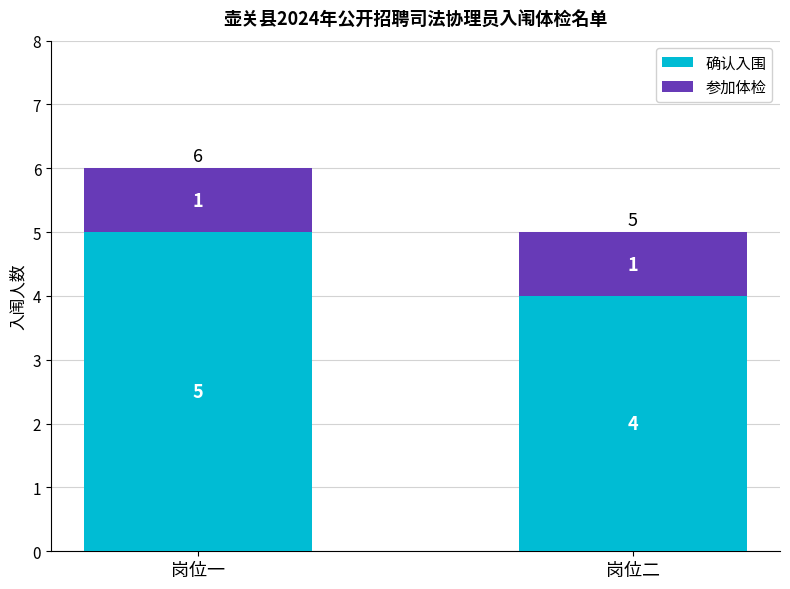

Read the 确认入围 value at 岗位一.

5